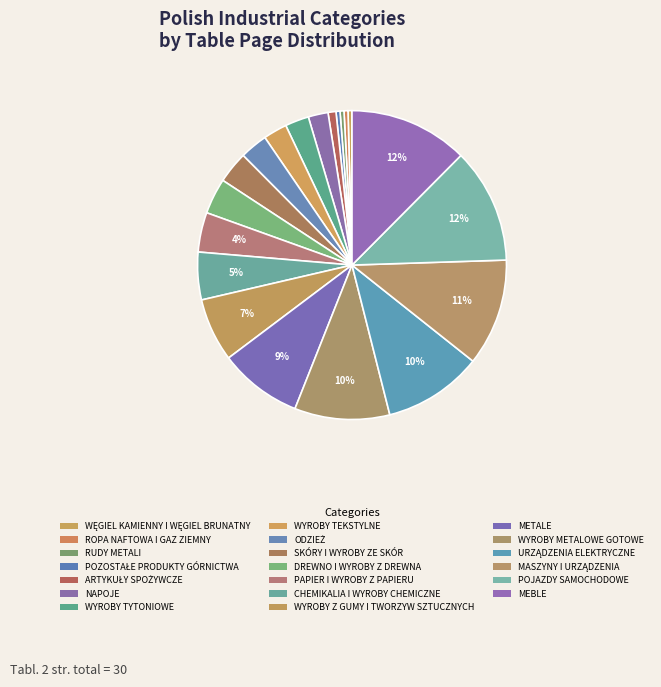

To the nearest percent, what portion does POJAZDY SAMOCHODOWE represent?

12%